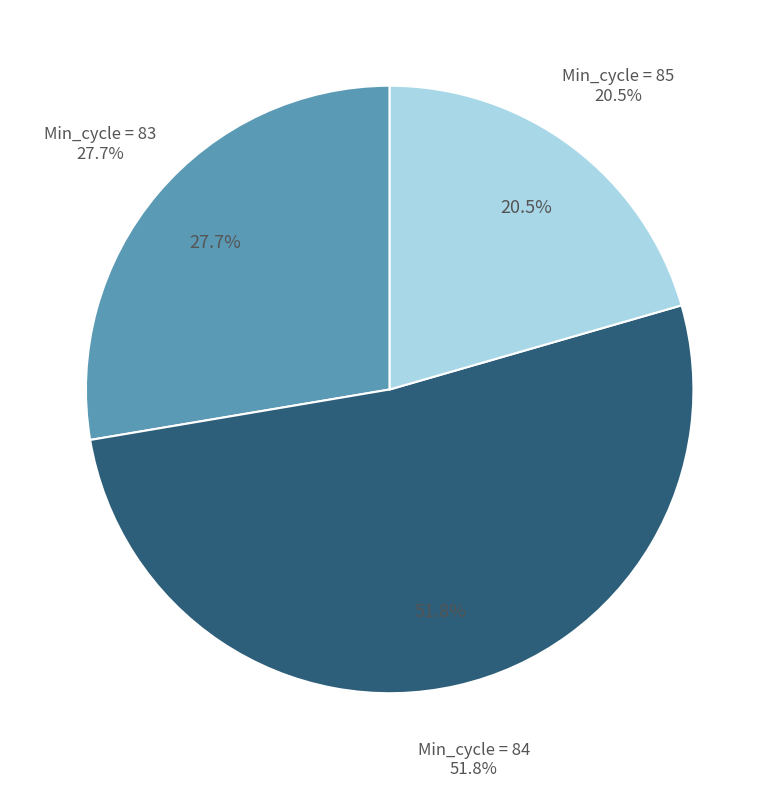

The 84 slice represents 1% of the pie. True or false?

False